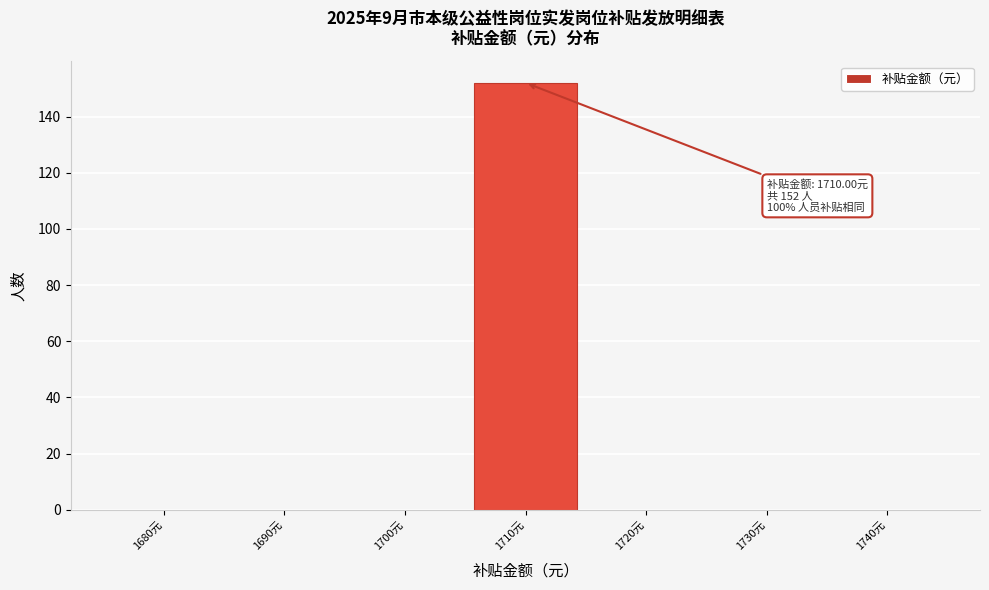

Reading right to left, extract all data points from this chart.

1740元=0	1730元=0	1720元=0	1710元=152	1700元=0	1690元=0	1680元=0